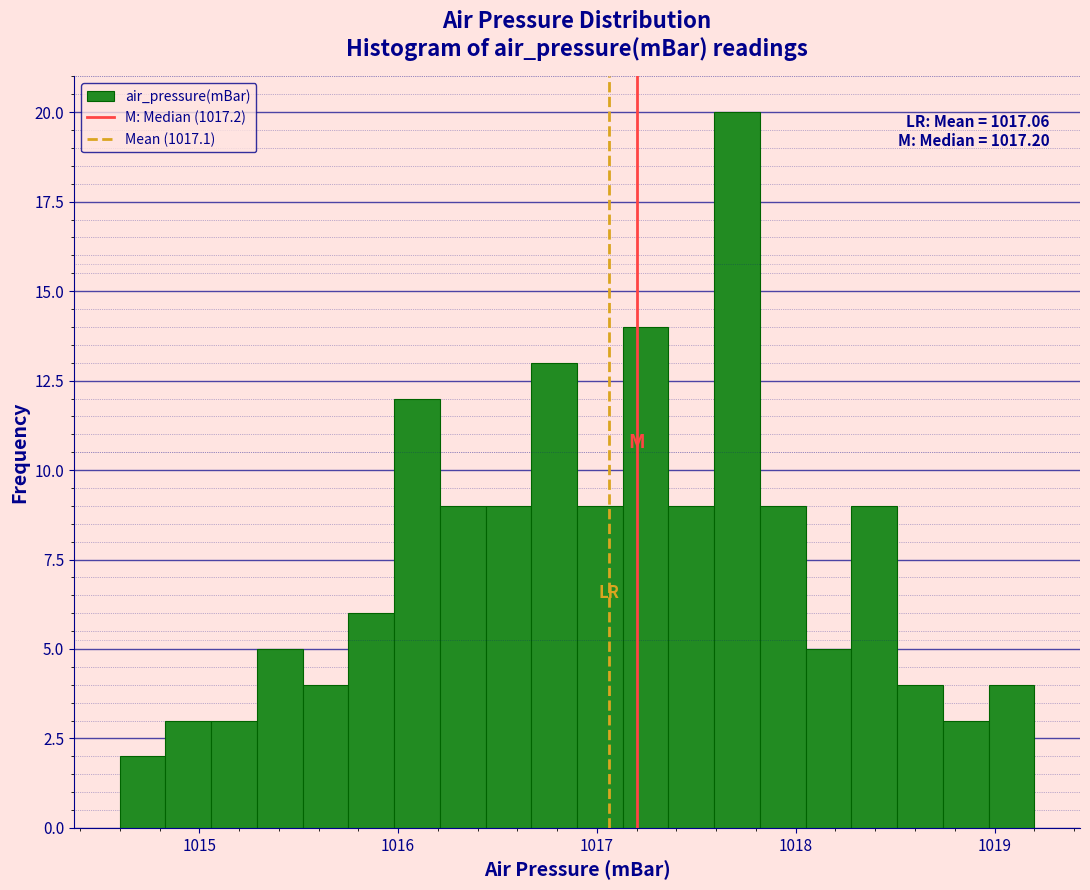

Read against the x-axis, roughly where is the centre of the tallest bar?

1017.7